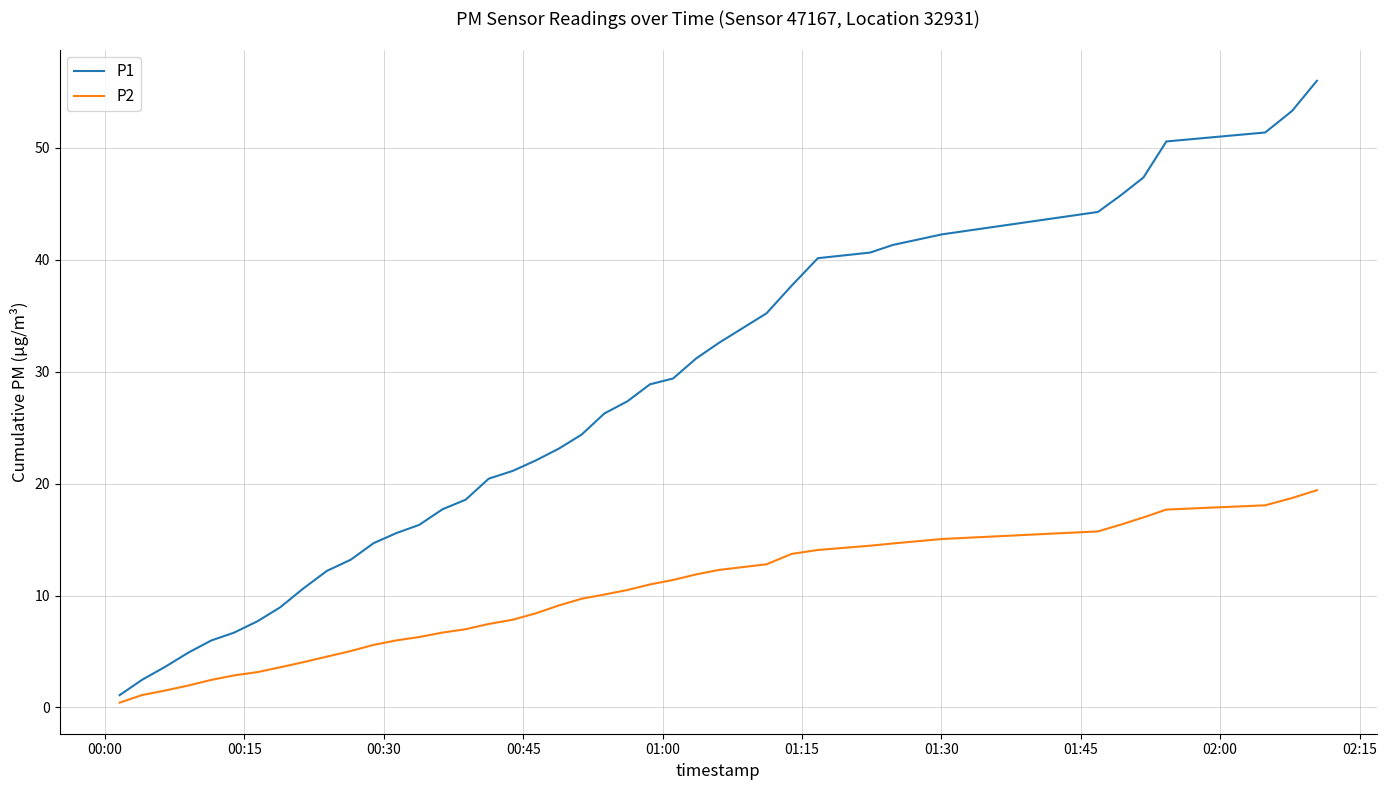

True or false: P2 and P1 intersect in this chart.

False